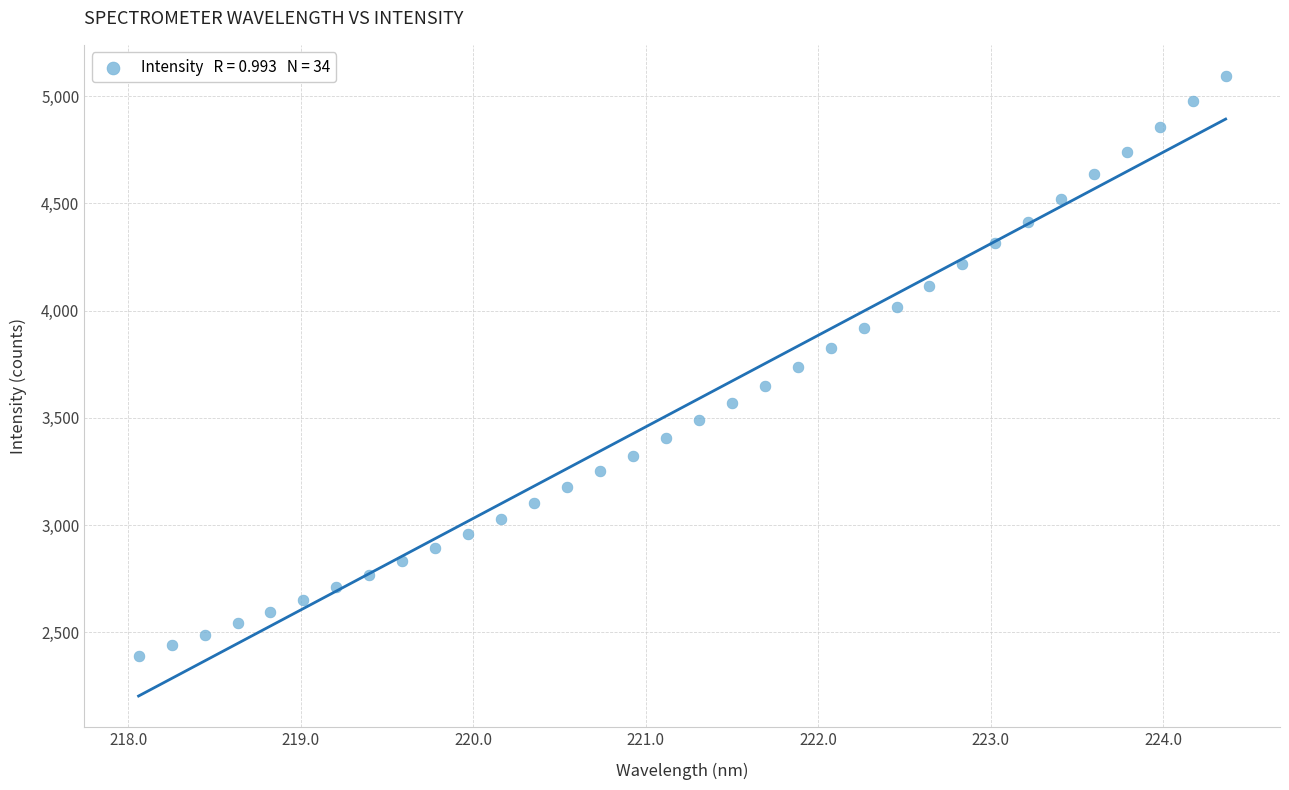

What is the range of X values (max minus min)?

6.3